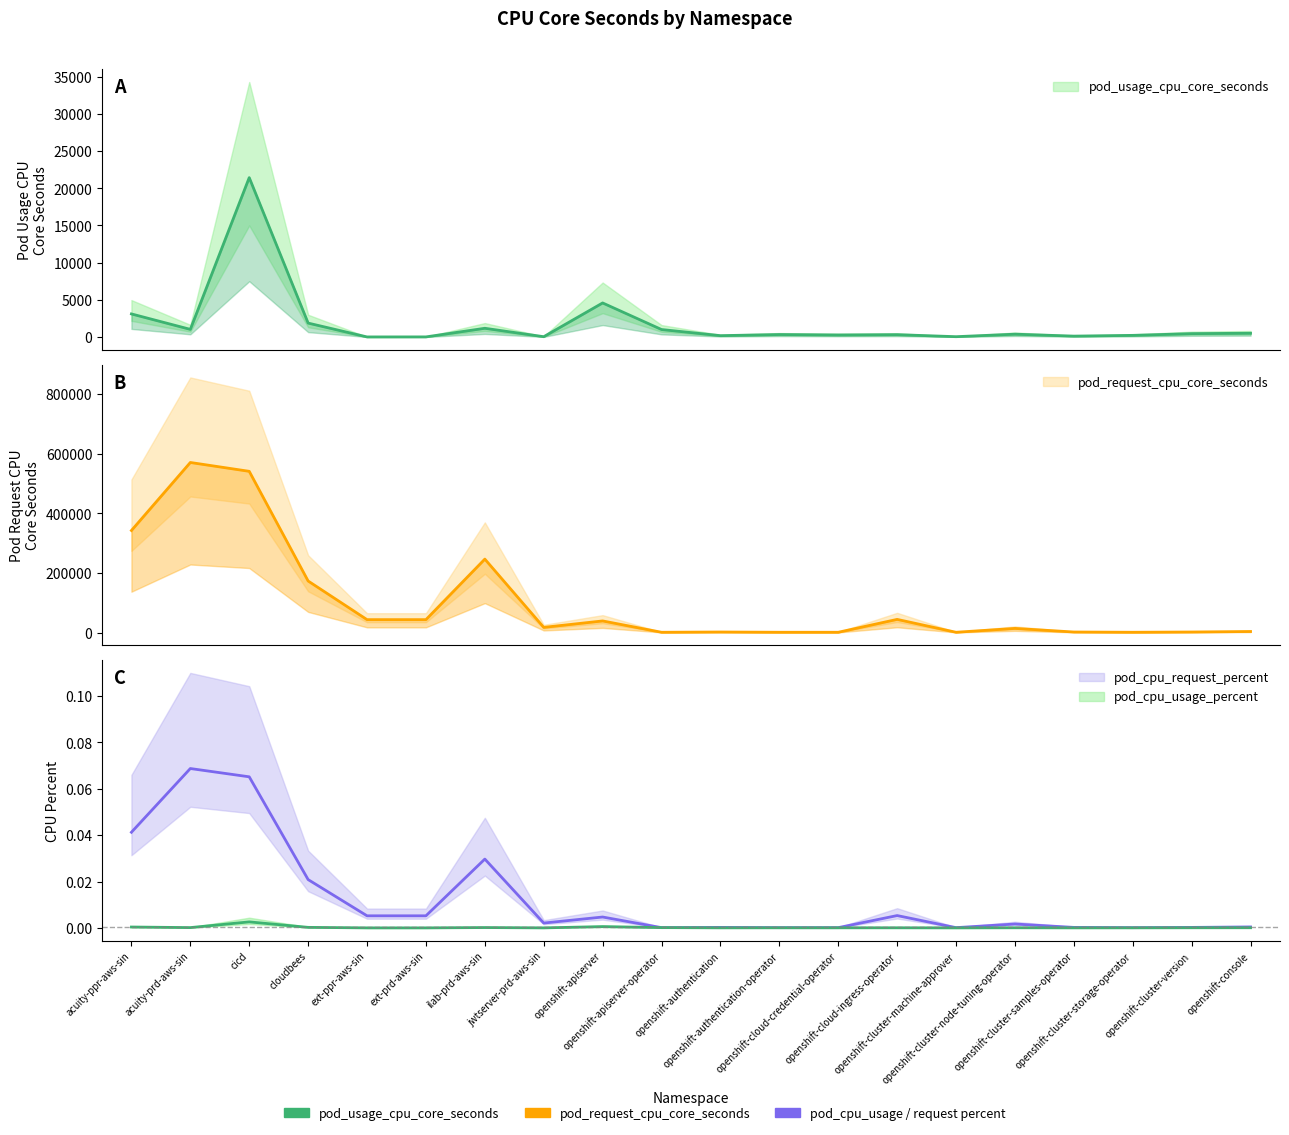

What are all the series names shown in the legend?

pod_usage_cpu_core_seconds, pod_request_cpu_core_seconds, pod_cpu_usage_percent, pod_cpu_request_percent